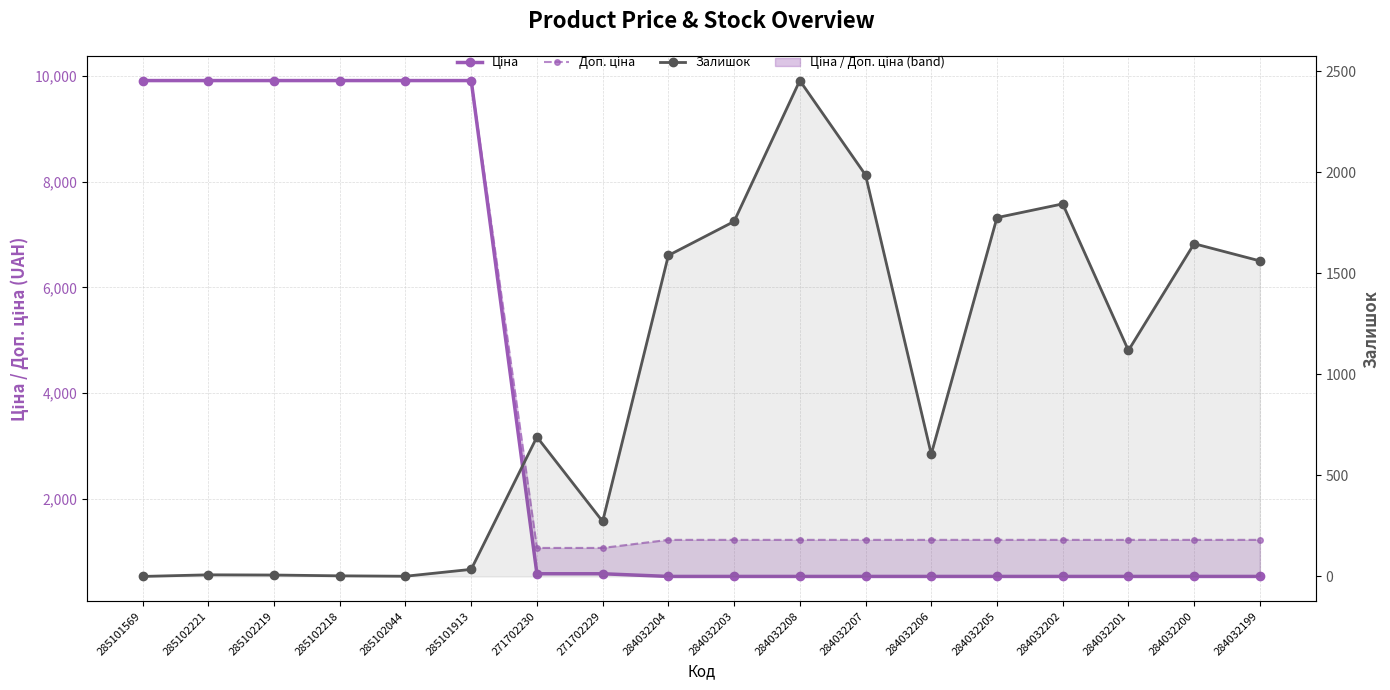

True or false: Залишок and Доп. ціна cross at least once.

True